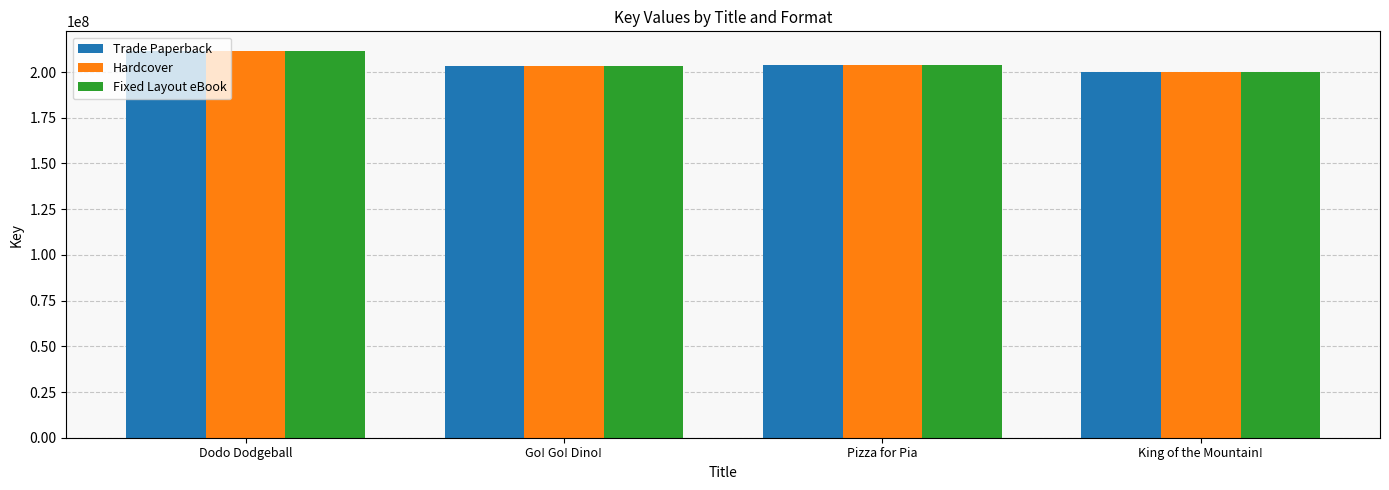

At which category is the sum across all series the highest?

Dodo Dodgeball